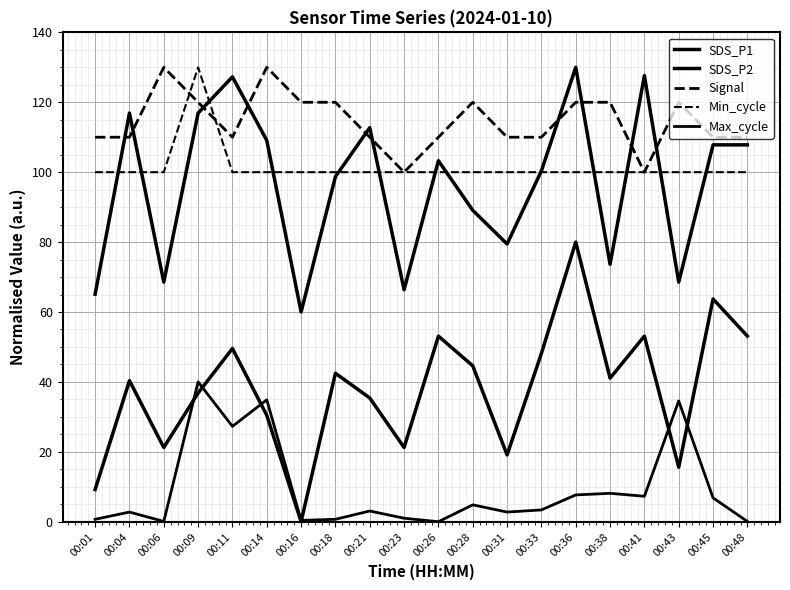

Does the chart have visible grid lines?

Yes